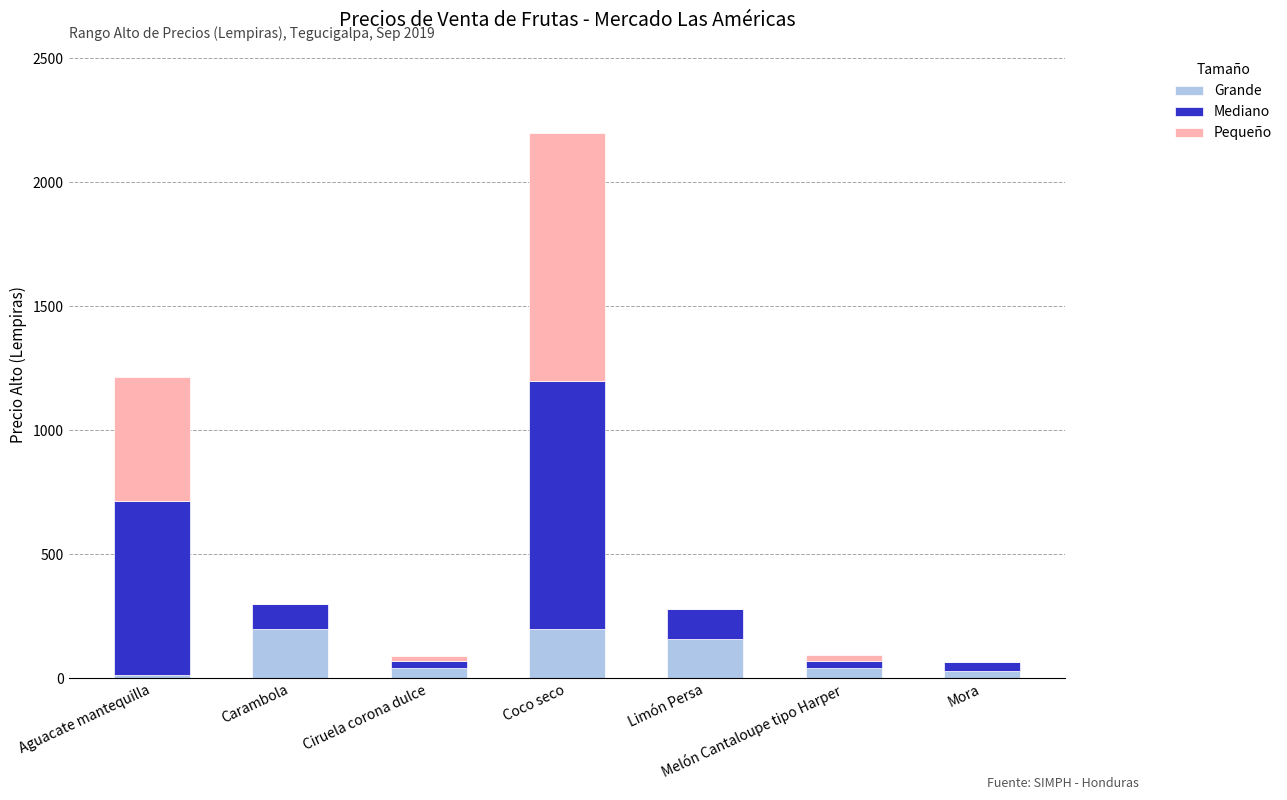

What is the total value across all series at Coco seco?

2200